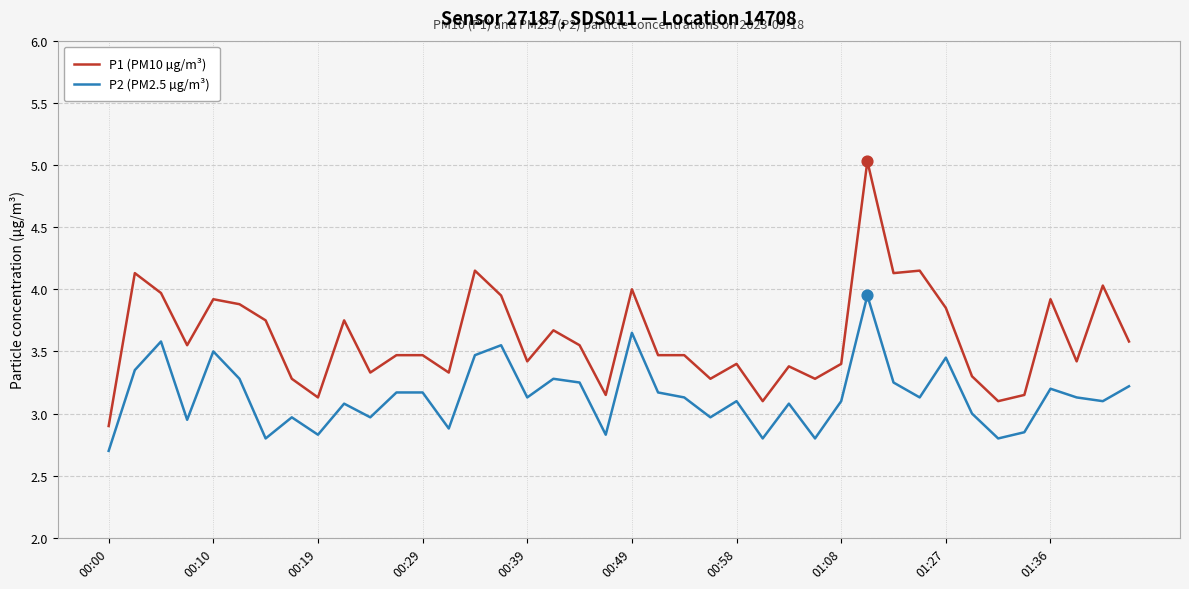

True or false: P2 (PM2.5 µg/m³) and P1 (PM10 µg/m³) intersect in this chart.

False